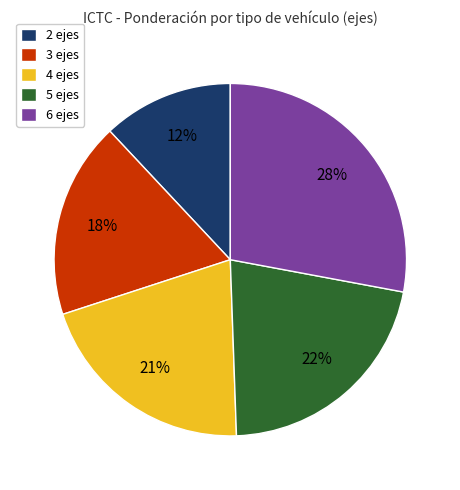

Which slice is the smallest?

2 ejes